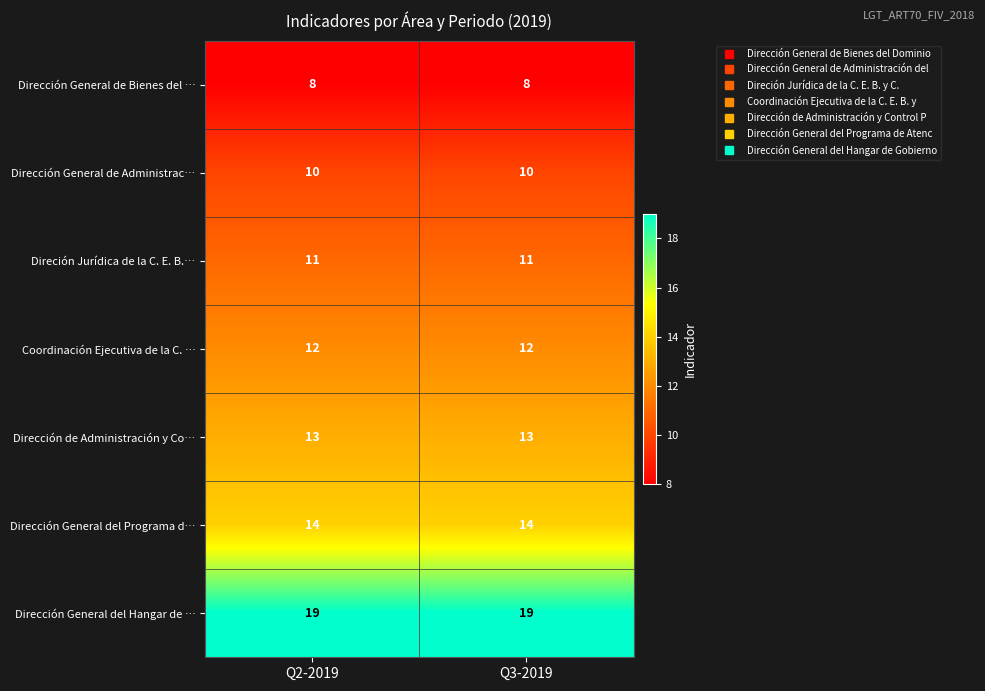

What is the greatest value displayed?

19